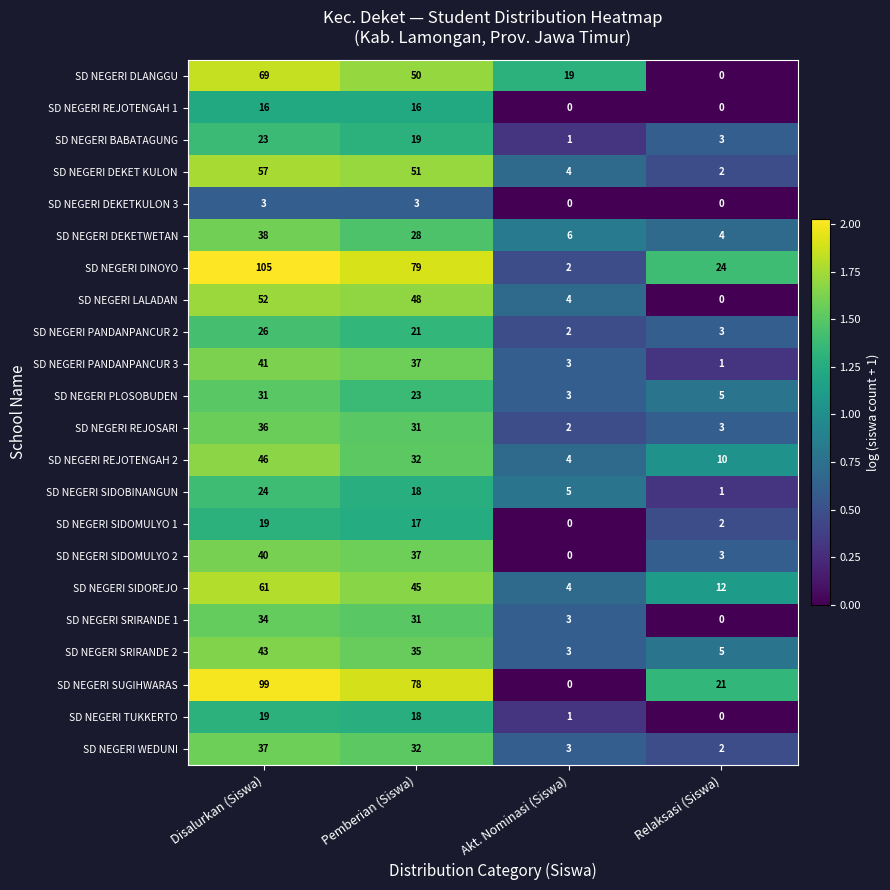

List the labels in order of SD NEGERI TUKKERTO value, smallest first.

Relaksasi (Siswa), Akt. Nominasi (Siswa), Pemberian (Siswa), Disalurkan (Siswa)